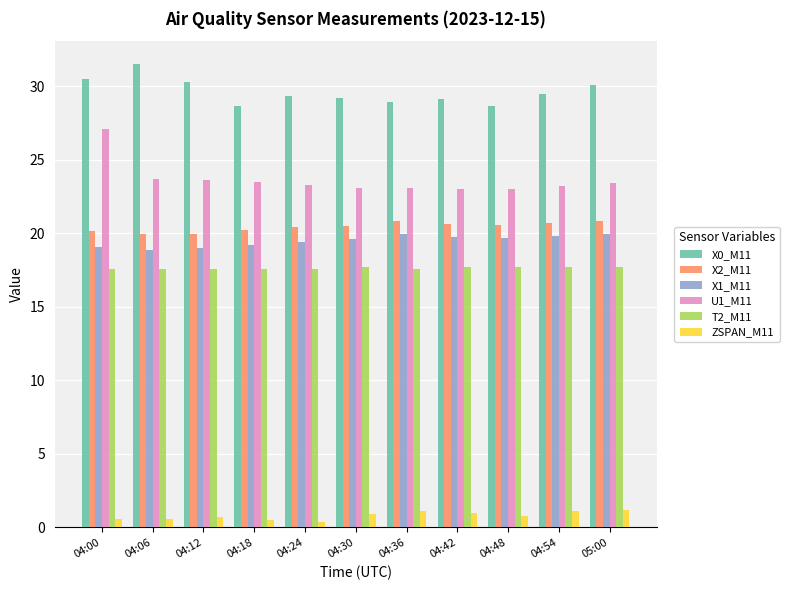

How many bars are there in each group?

6